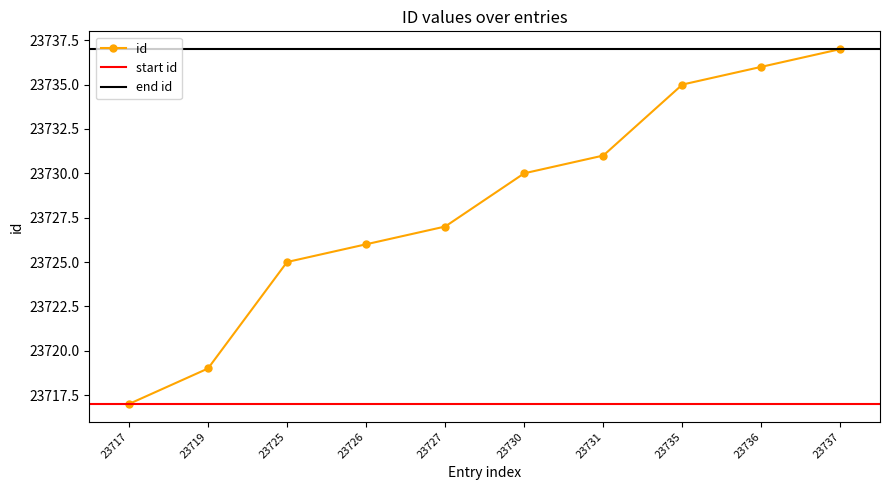

What is the change in value from 23719 to 23730?

+11